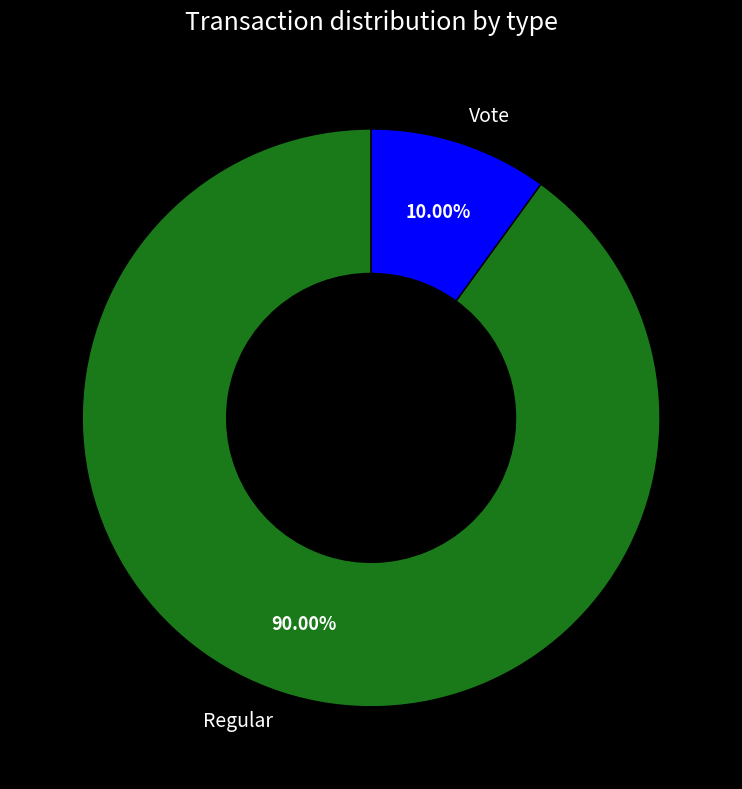

Does Vote account for over 50% of the chart?

No